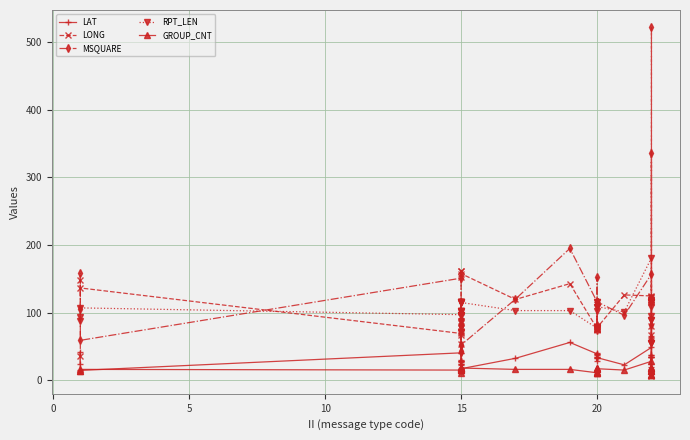

Is it true that LONG equals 2.3 at 36?

False